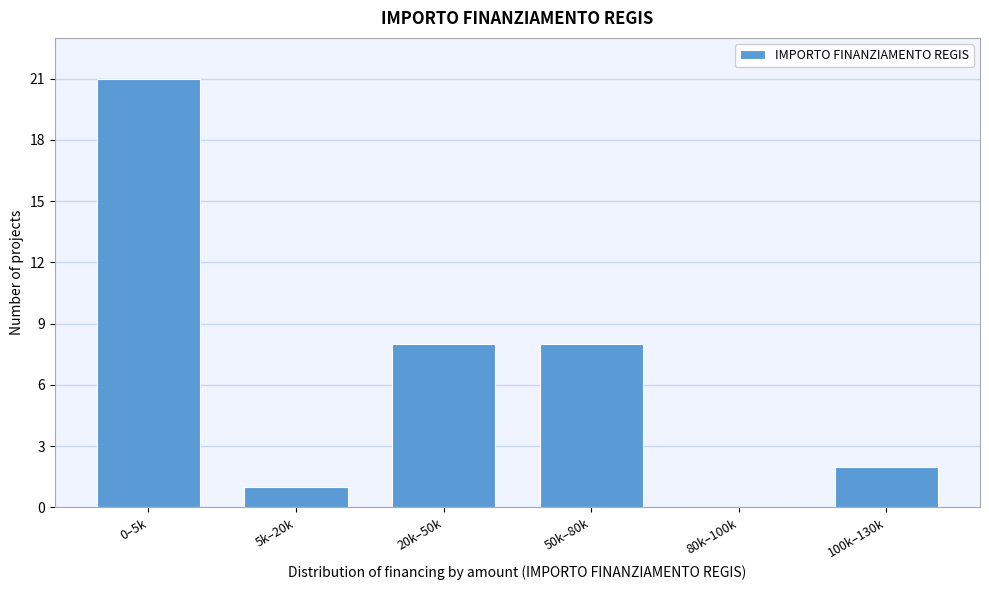

Reading left to right, list all the values displayed in this chart.

0–5k=21	5k–20k=1	20k–50k=8	50k–80k=8	80k–100k=0	100k–130k=2